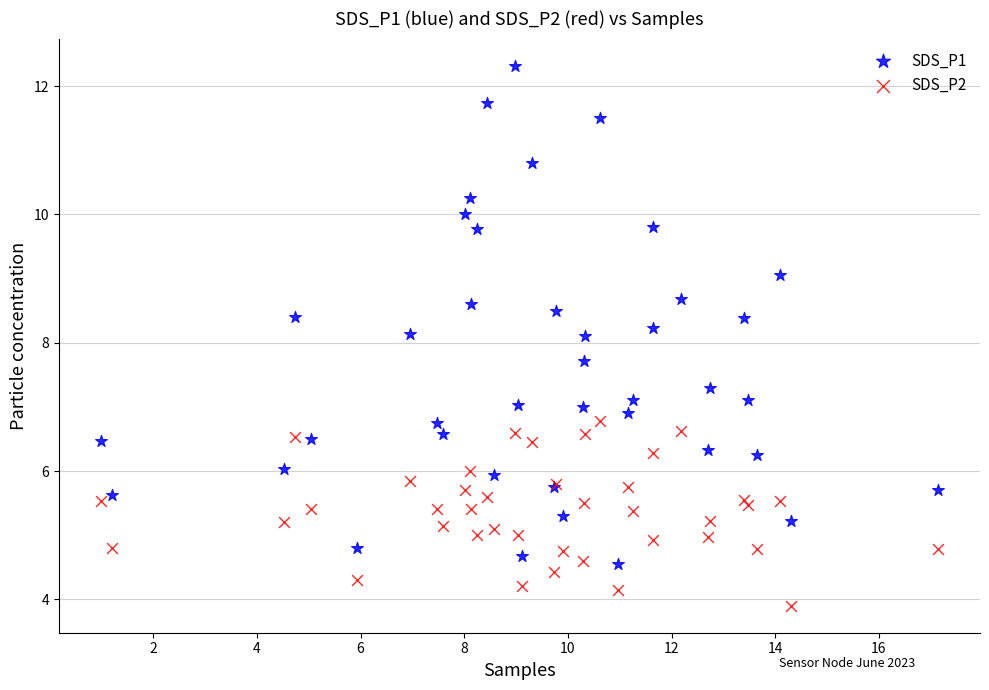

Which series has the widest spread of Y values?

SDS_P1